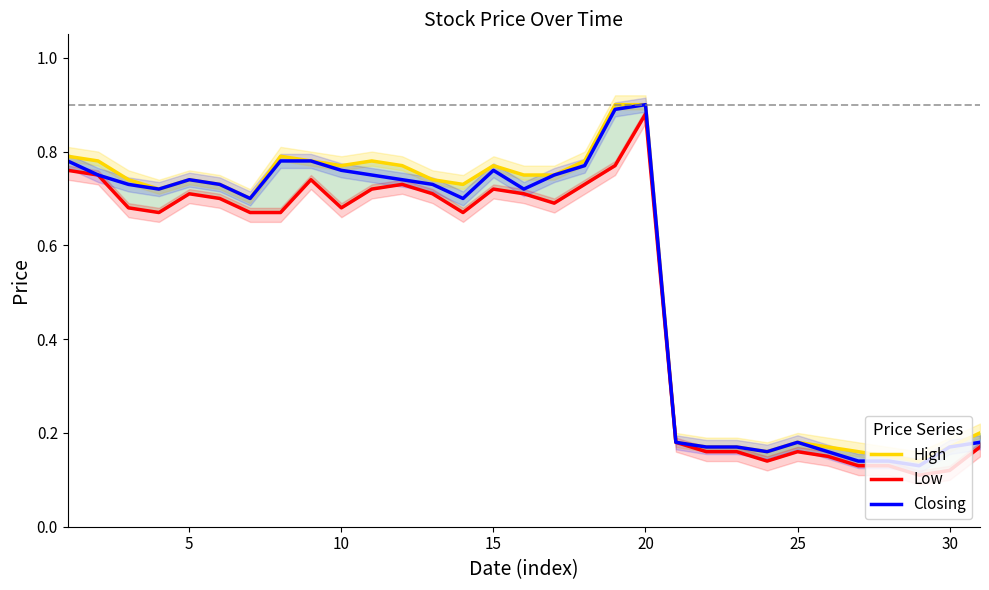

How many Closing values are between 0 and 1?

31